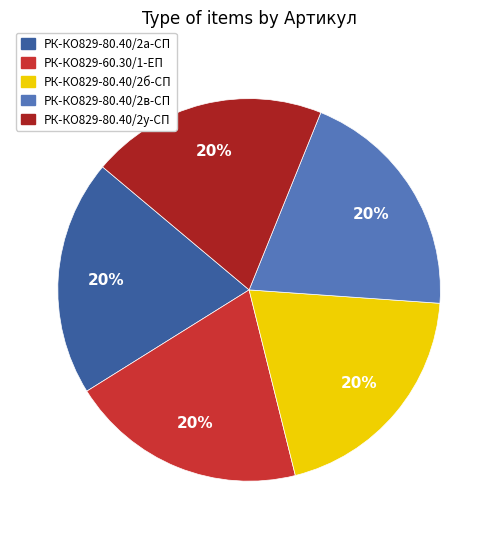

Is there a majority slice in this chart?

No